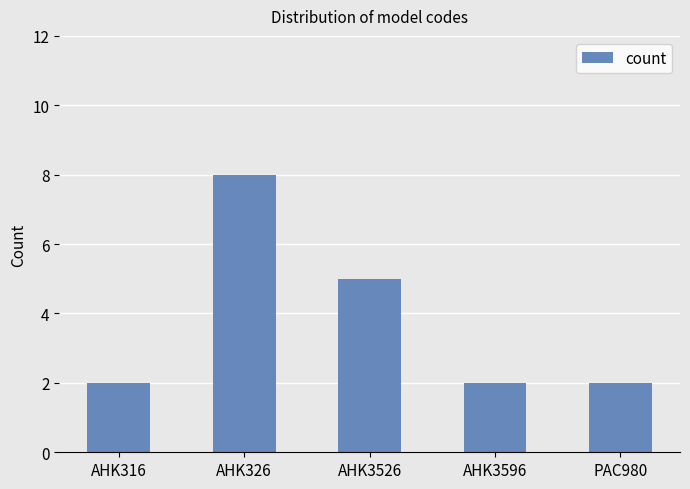

Approximately how many times larger is the value at AHK3526 compared to AHK316?

2.5